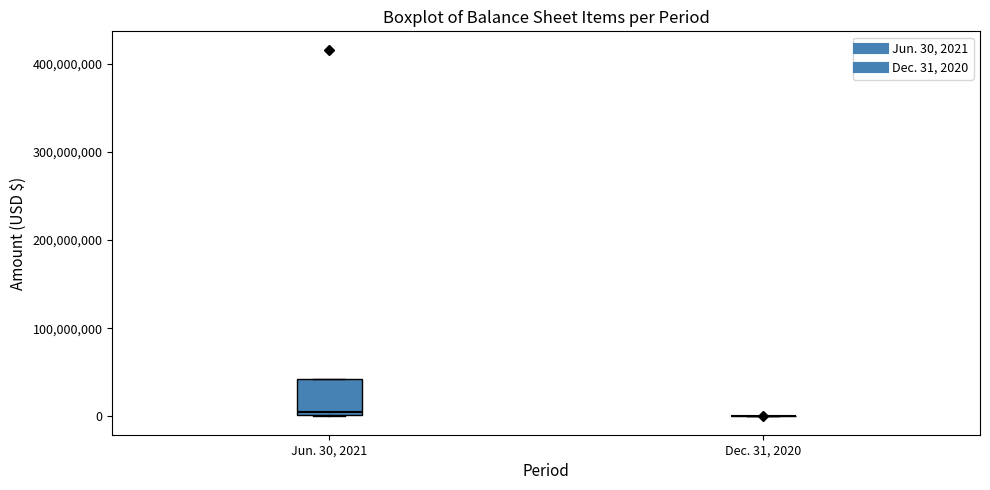

Reading left to right, read every box against the y-axis: the position of its median line, the range the box covers, and the ends of its whiskers. The values are not printed on the chart, so give them approximately, as read against the axis.

Jun. 30, 2021: median 10000000, box 0 to 40000000, whiskers 0 to 40000000
Dec. 31, 2020: box collapsed to a line at 0, whiskers 0 to 0